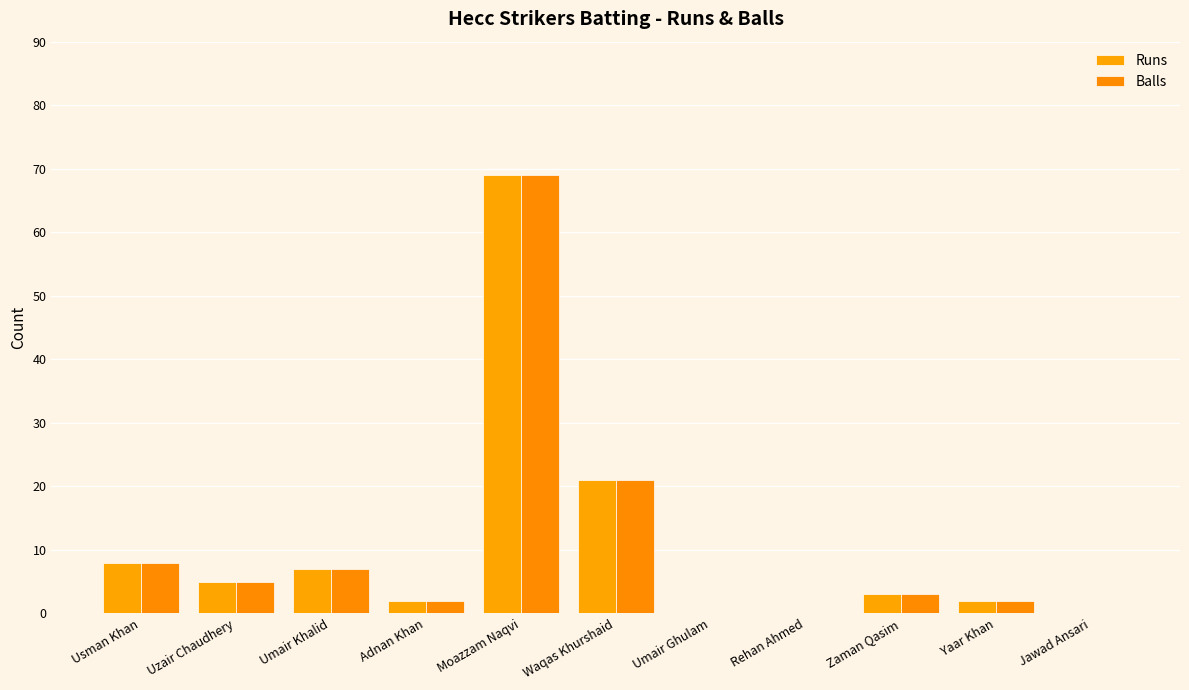

The value of Runs at Umair Khalid is 3. True or false?

False